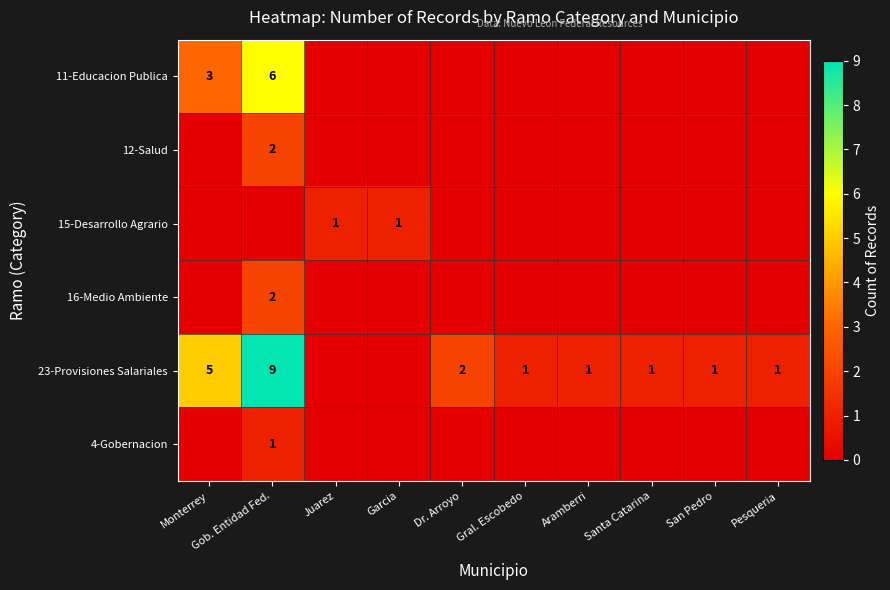

What is the spread (max minus min) of values at Garcia?

1